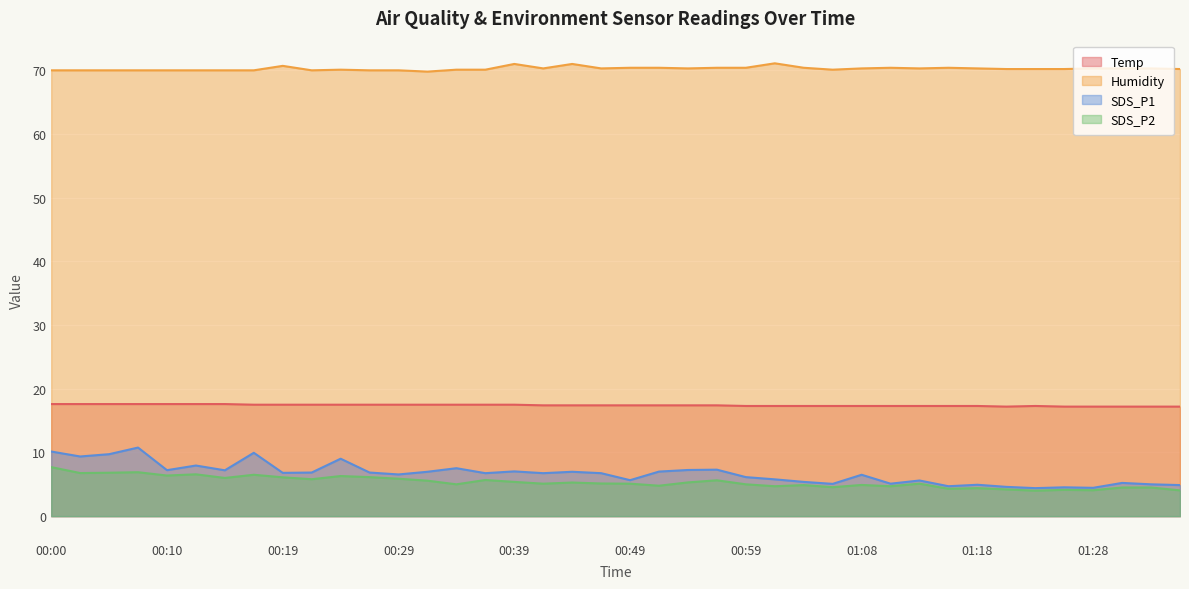

Is it true that SDS_P1 equals 2.8 at 00:34?

False